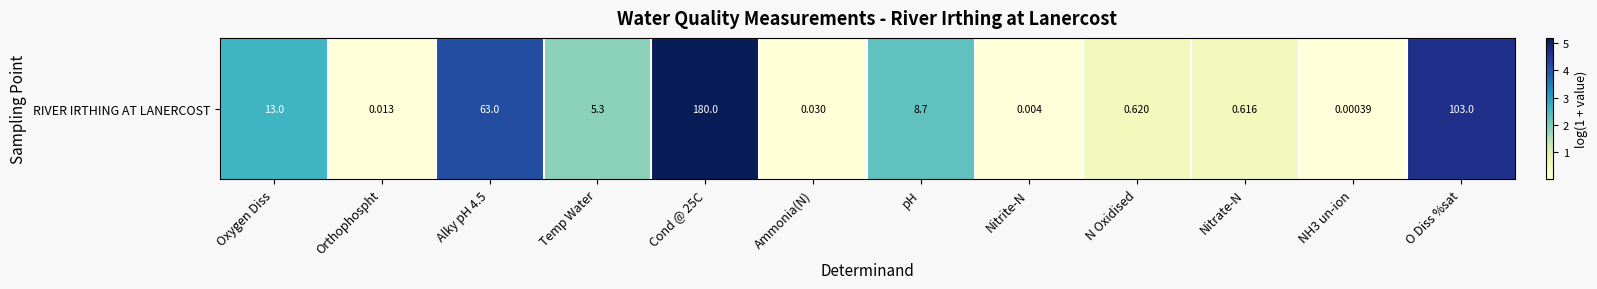

What is the maximum value shown in the chart?

5.2